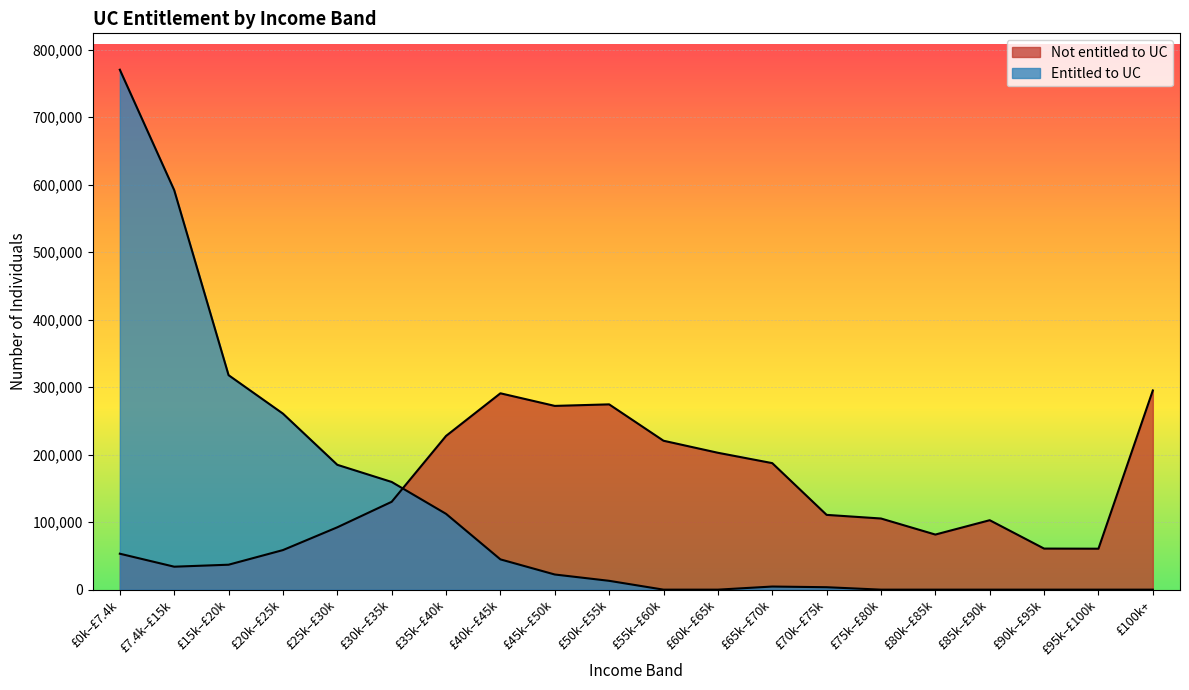

The Entitled to UC series shows 9294 at £45k–£50k. True or false?

False